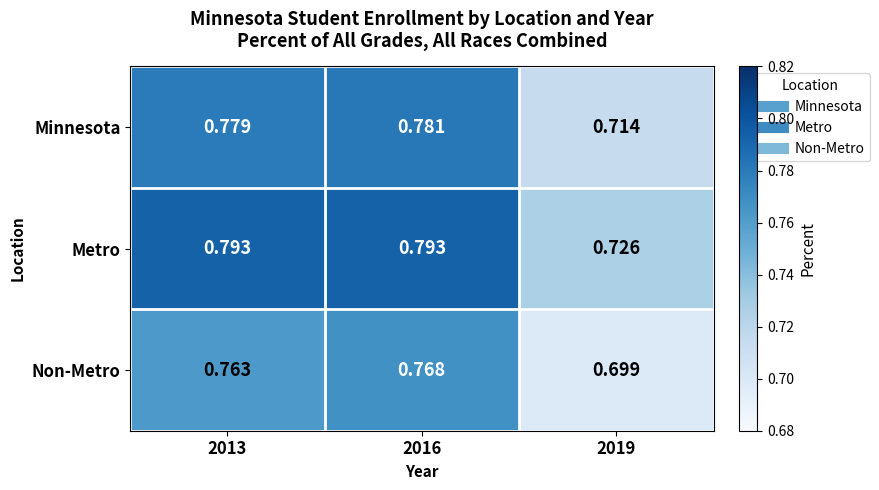

Between 2013 and 2016, which series saw the biggest shift?

Non-Metro